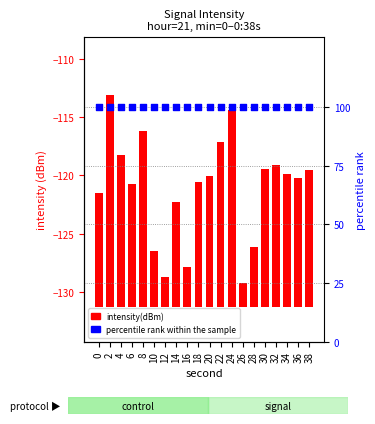

At which category is the sum across all series the highest?

2